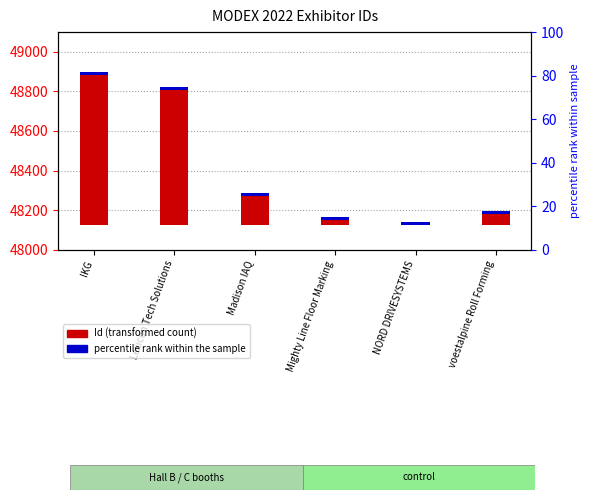

What is the sum of all Id (transformed count) values?

1671.0